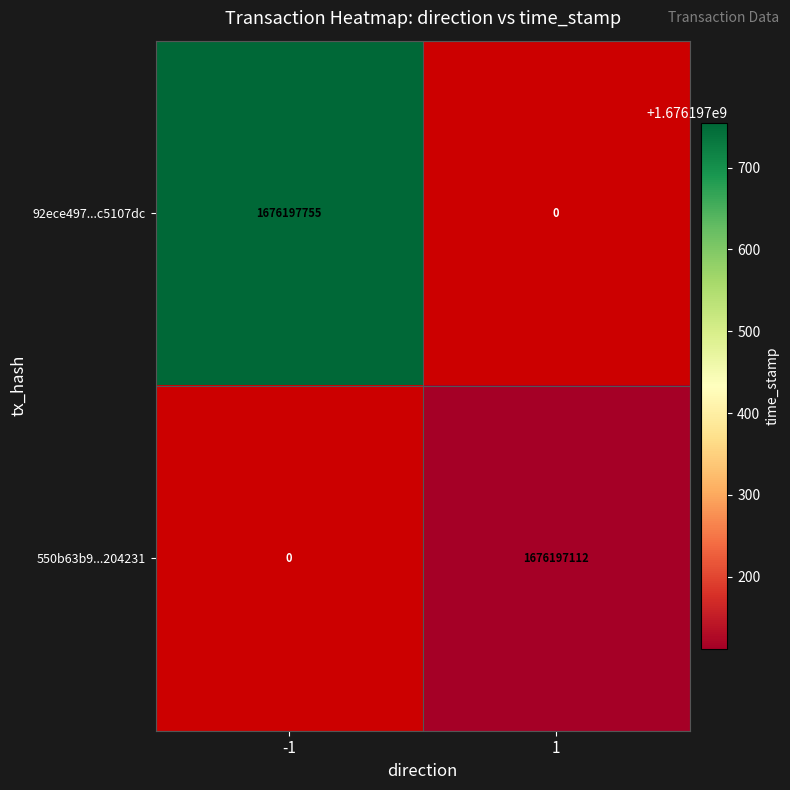

At how many categories does at least one series exceed 42332594?

2